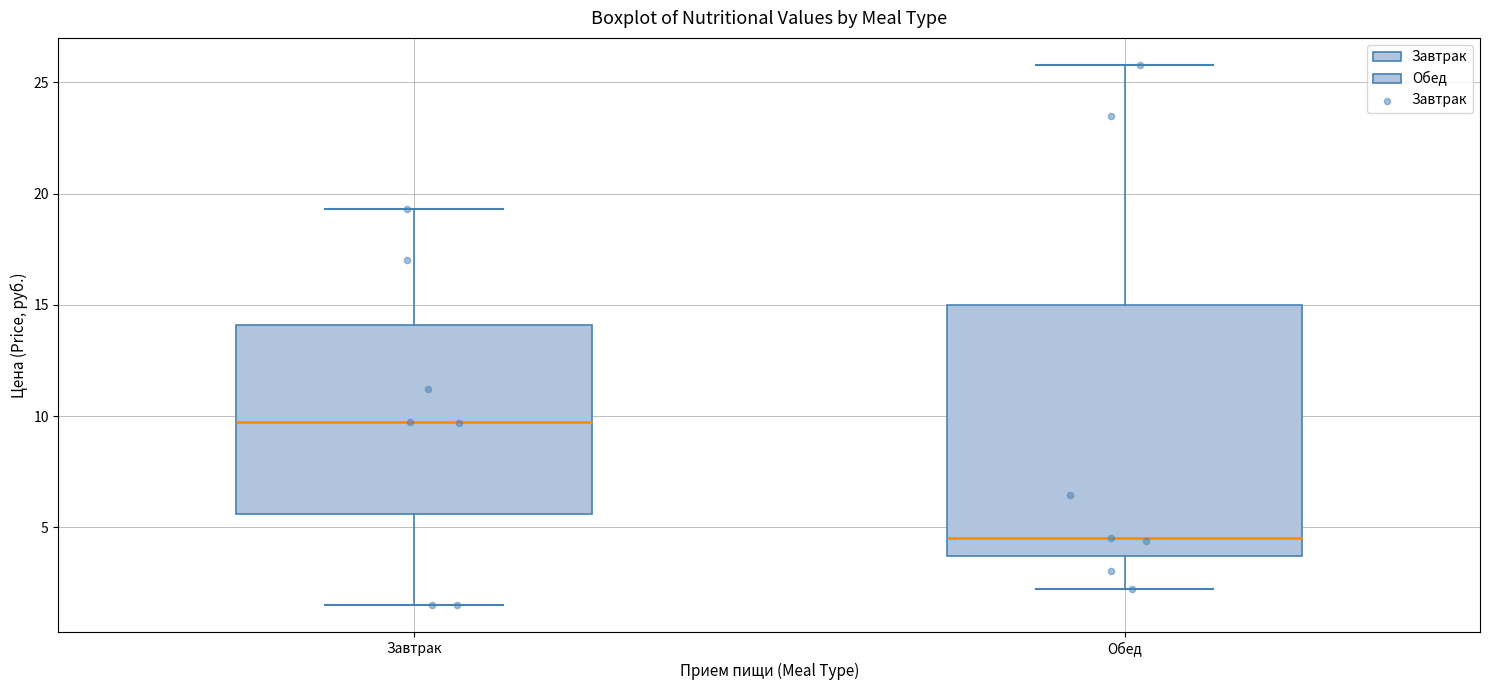

Reading left to right, read every box against the y-axis: the position of its median line, the range the box covers, and the ends of its whiskers. The values are not printed on the chart, so give them approximately, as read against the axis.

Завтрак: median 10.0, box 5.5 to 14.0, whiskers 1.5 to 19.5
Обед: median 4.5, box 3.5 to 15.0, whiskers 2.5 to 26.0